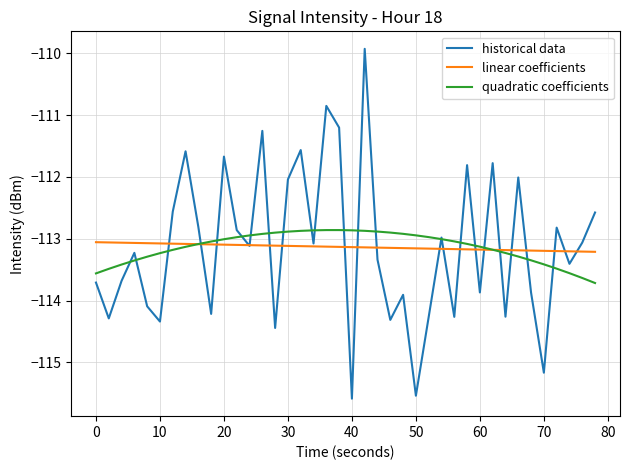

Which series has the largest range (max minus min)?

historical data